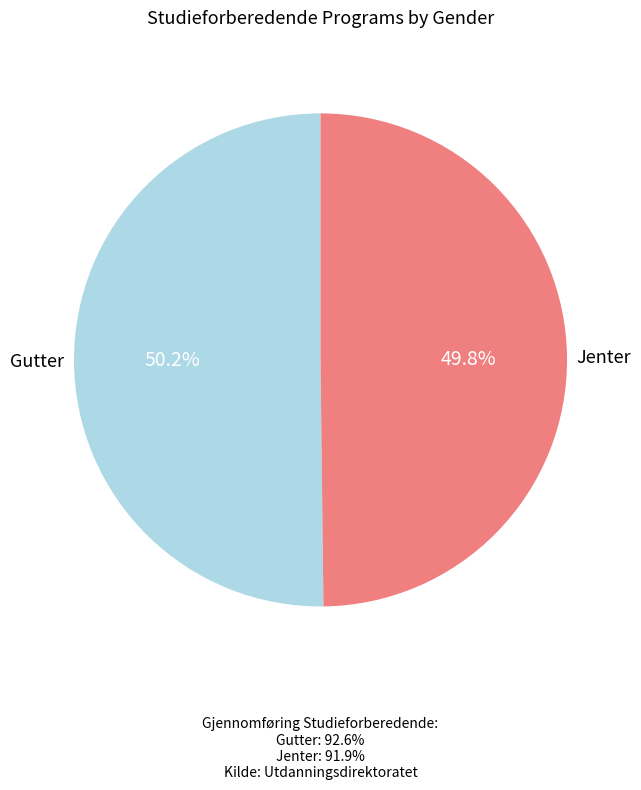

True or false: Gutter accounts for 50% of the total.

True